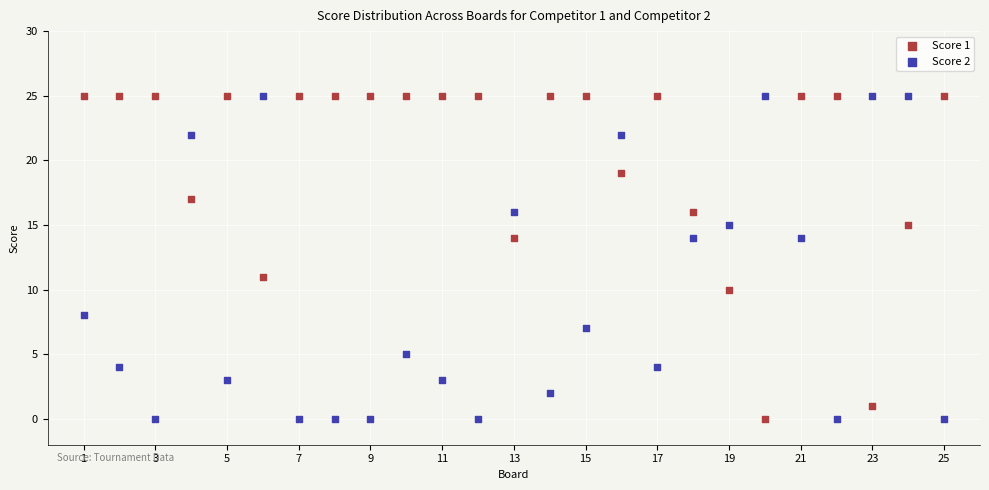

Across all series, what Y value is closest to 12?

11